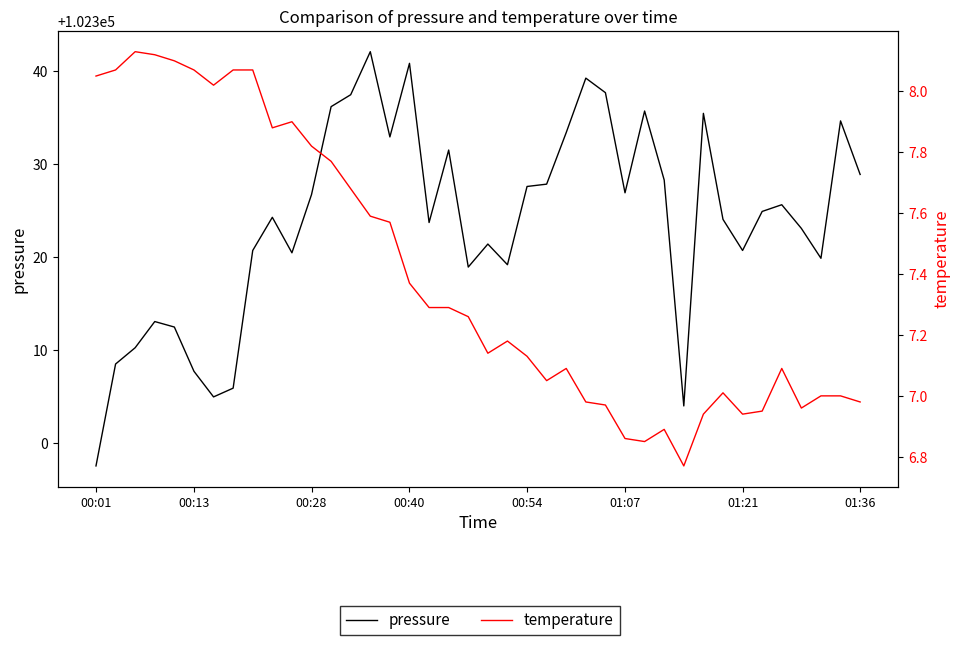

At how many categories does at least one series exceed 18734?

40